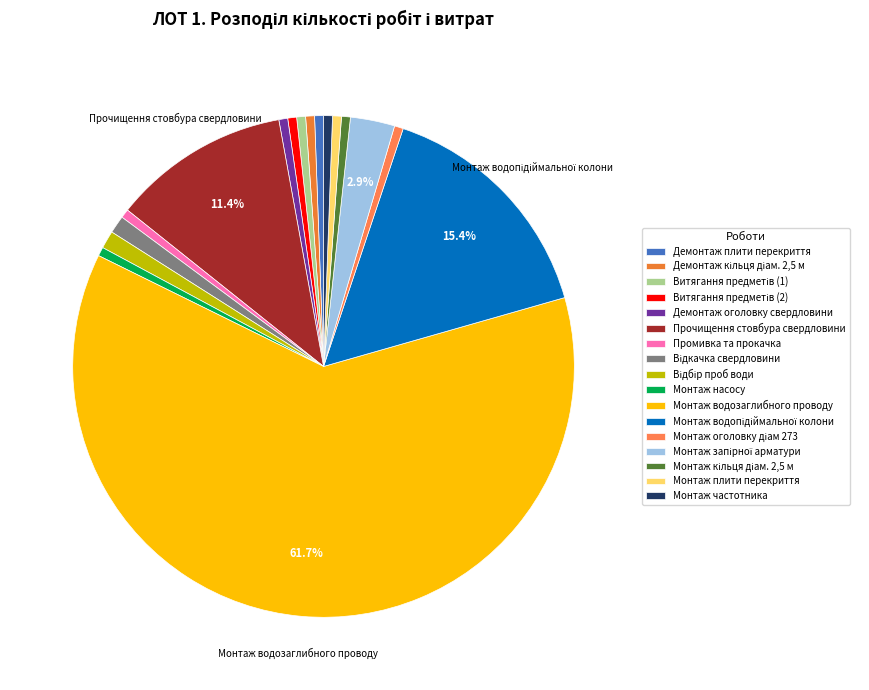

What is the largest slice in the pie chart?

Монтаж водозаглибного проводу